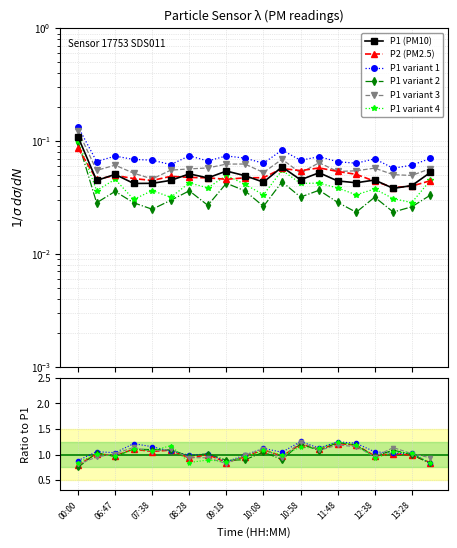

Where do P1 and P2 first cross each other?

00:00 and 06:22